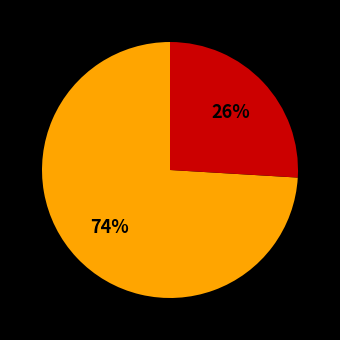

Is there a majority slice in this chart?

Yes